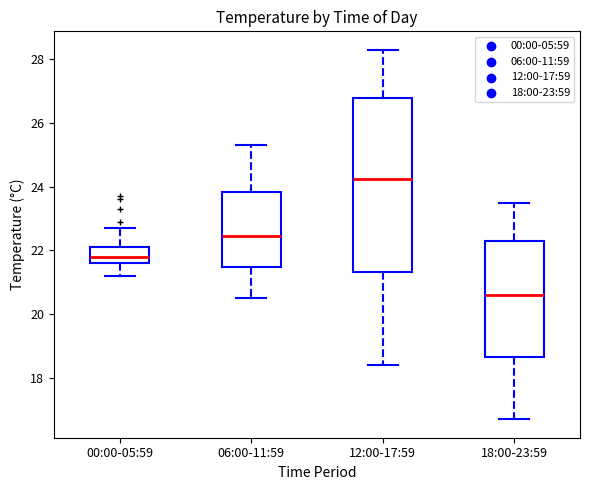

Reading left to right, transcribe this box plot: for each box, give where its median line is, the range the box spans, and where its two whiskers end, as read against the y-axis. The values are not printed on the chart, so give them approximately, as read against the axis.

00:00-05:59: median 21.8, box 21.6 to 22.2, whiskers 21.2 to 22.8
06:00-11:59: median 22.4, box 21.4 to 23.8, whiskers 20.6 to 25.4
12:00-17:59: median 24.2, box 21.4 to 26.8, whiskers 18.4 to 28.4
18:00-23:59: median 20.6, box 18.6 to 22.4, whiskers 16.8 to 23.6